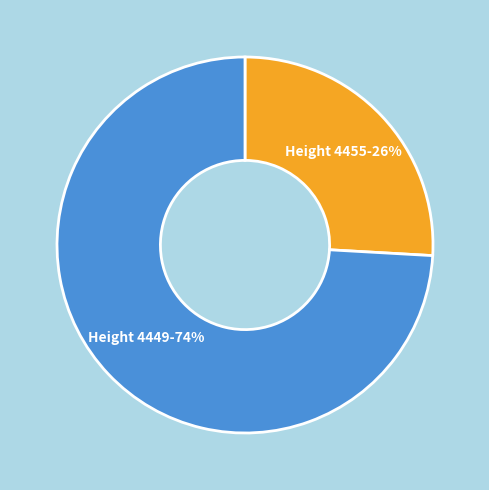

Which has a higher value, Height 4455 or Height 4449?

Height 4449